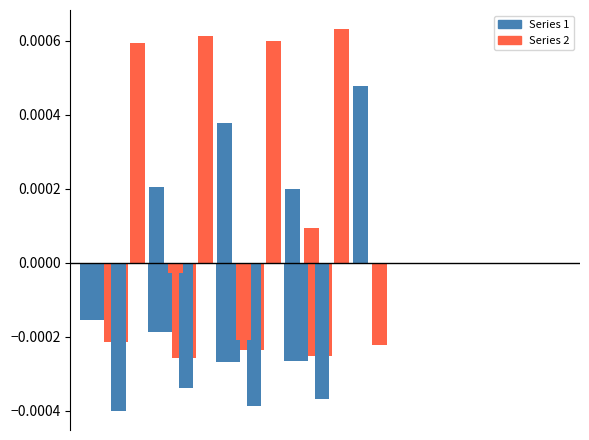

Which series has the largest total across all categories?

Nouvelles dem. Org. (col_15)